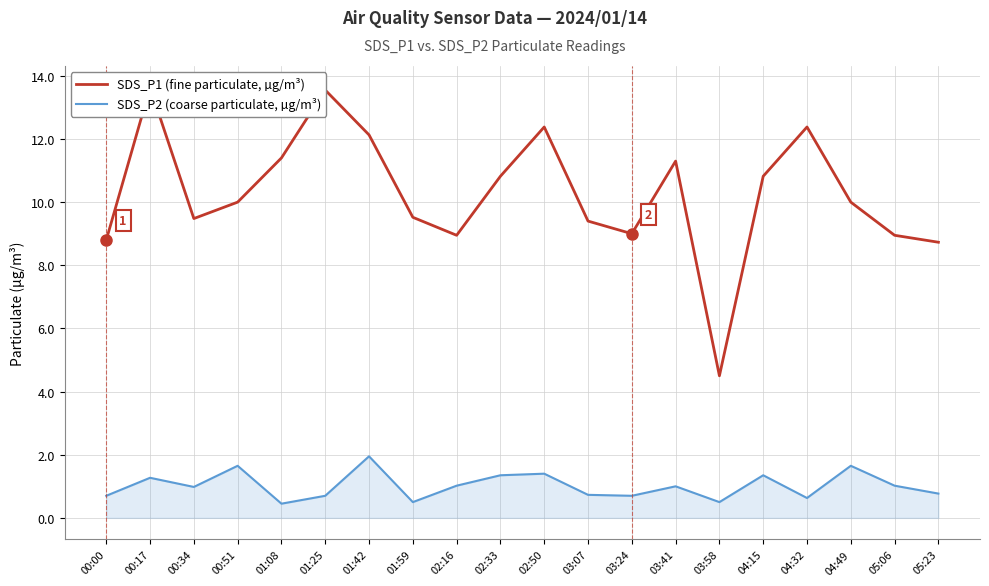

How many interior local peaks does the SDS_P2 (µg/m³) series have?

7